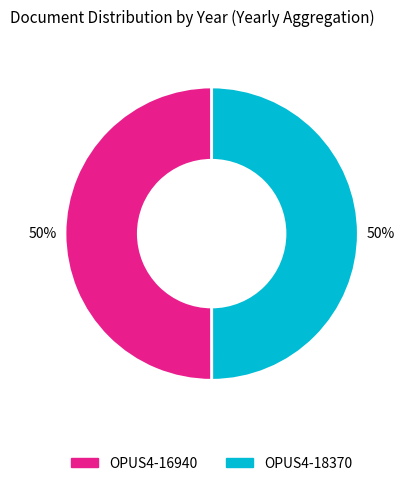

Approximately how many times larger is the value at OPUS4-18370 compared to OPUS4-16940?

1.0